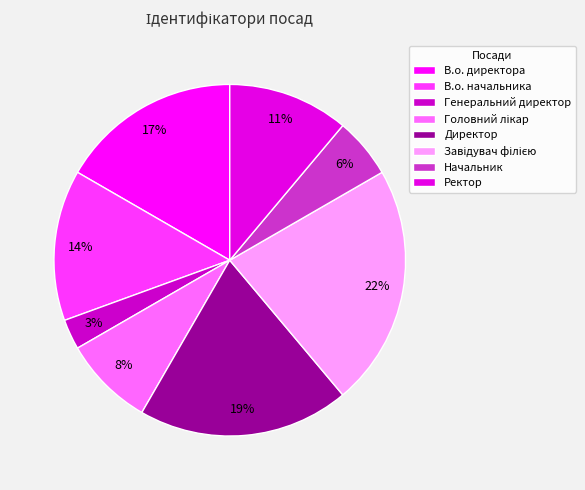

How many slices are in this pie chart?

8